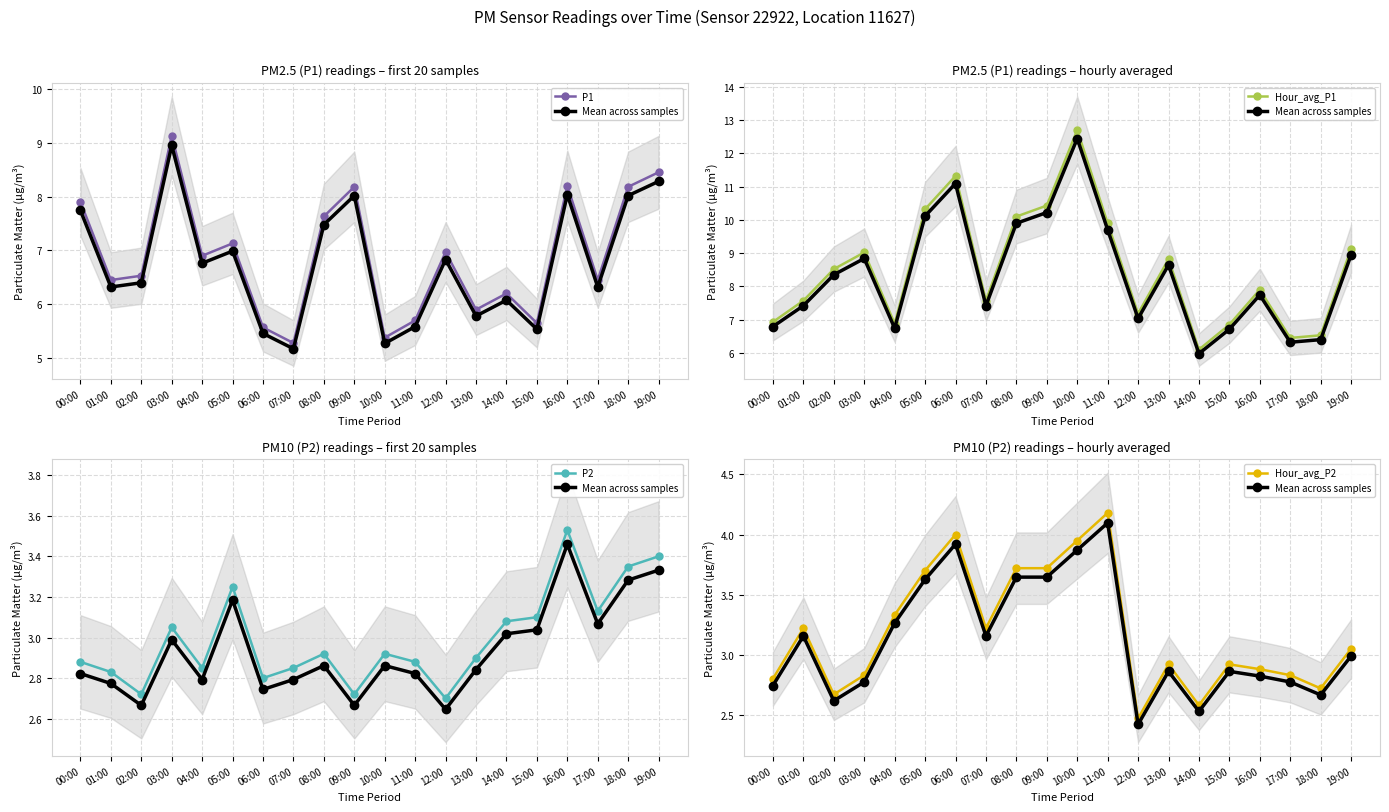

Between 05:00 and 14:00, which series saw the biggest shift?

Hour_avg_P1